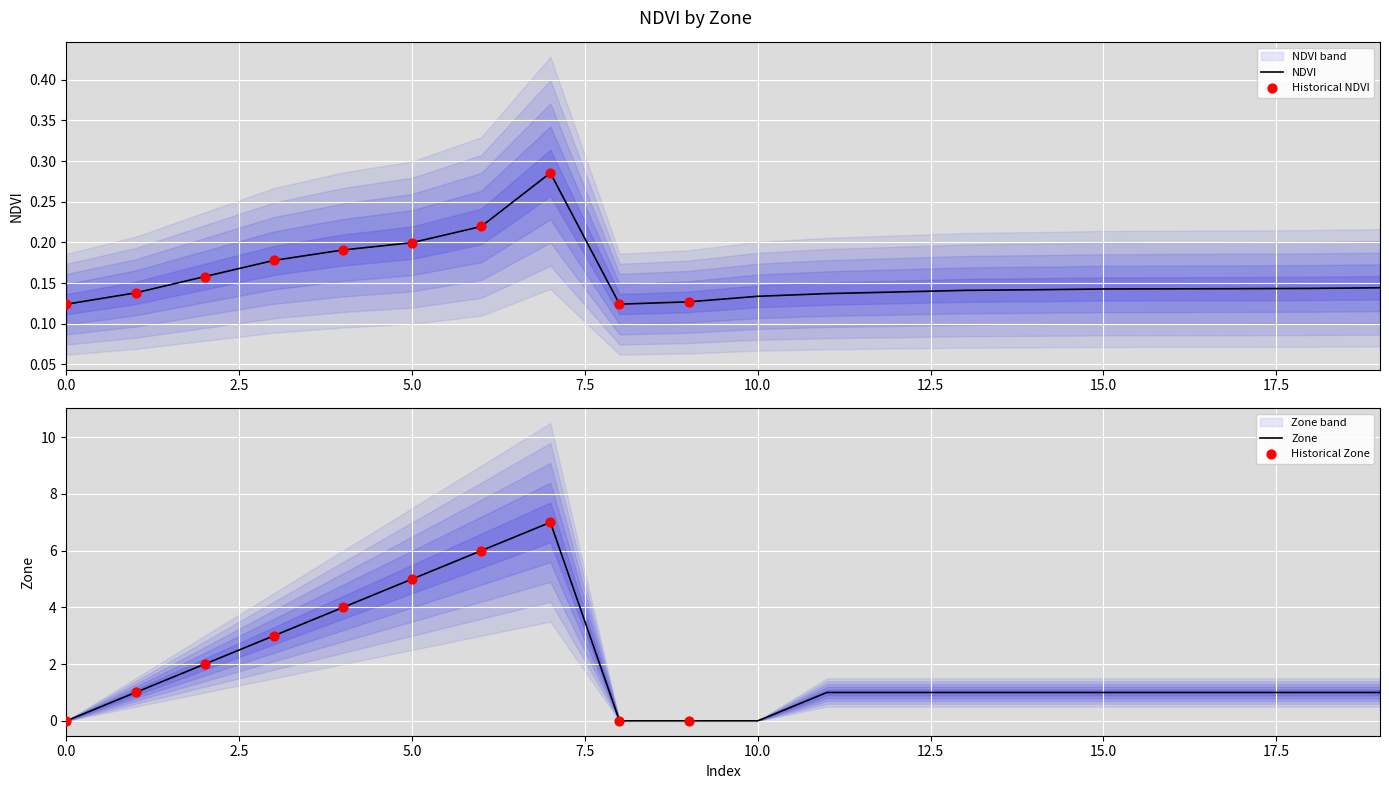

Which series has the largest Y range (max minus min)?

Zone